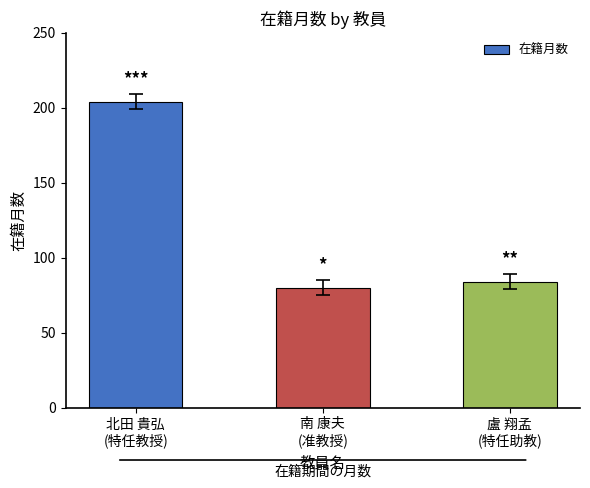

How many distinct data groups are displayed?

1